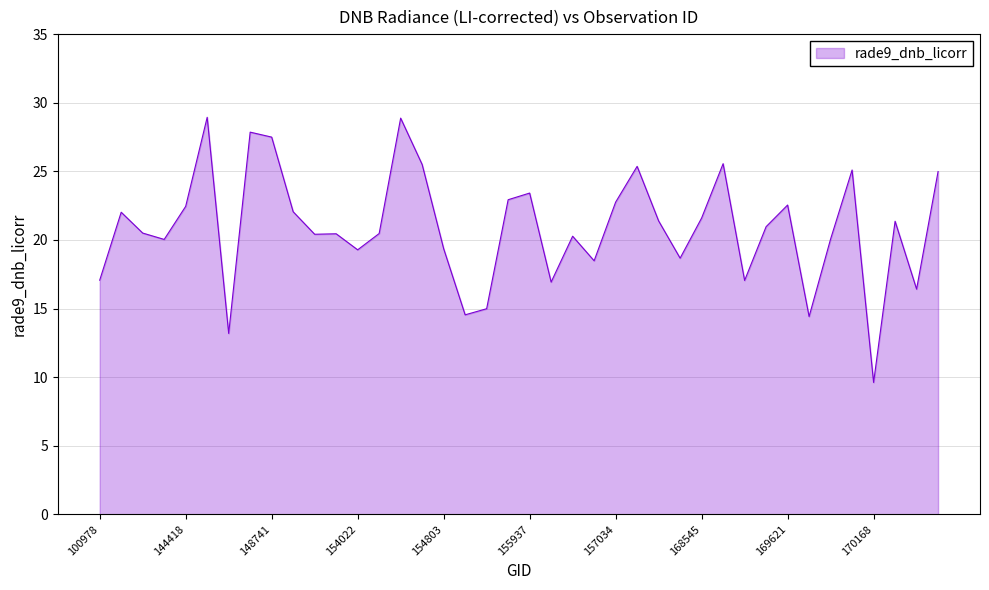

What is the smallest value displayed?

9.6